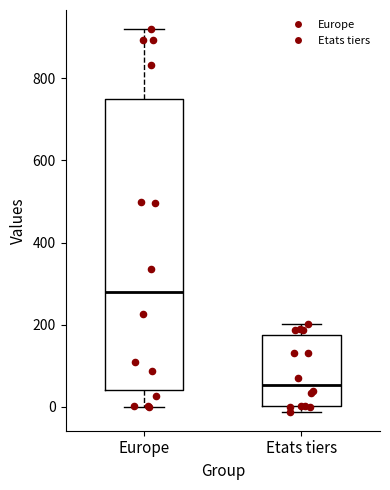

Reading left to right, read every box against the y-axis: the position of its median line, the range the box covers, and the ends of its whiskers. The values are not printed on the chart, so give them approximately, as read against the axis.

Europe: median 280, box 40 to 740, whiskers 0 to 920
Etats tiers: median 60, box 0 to 180, whiskers -20 to 200